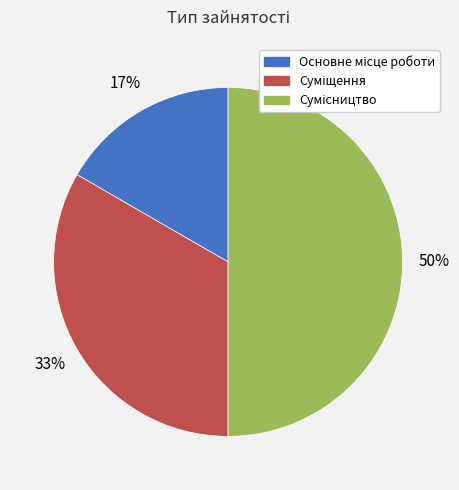

To the nearest percent, what is the difference between the largest and smallest slice percentages?

33%